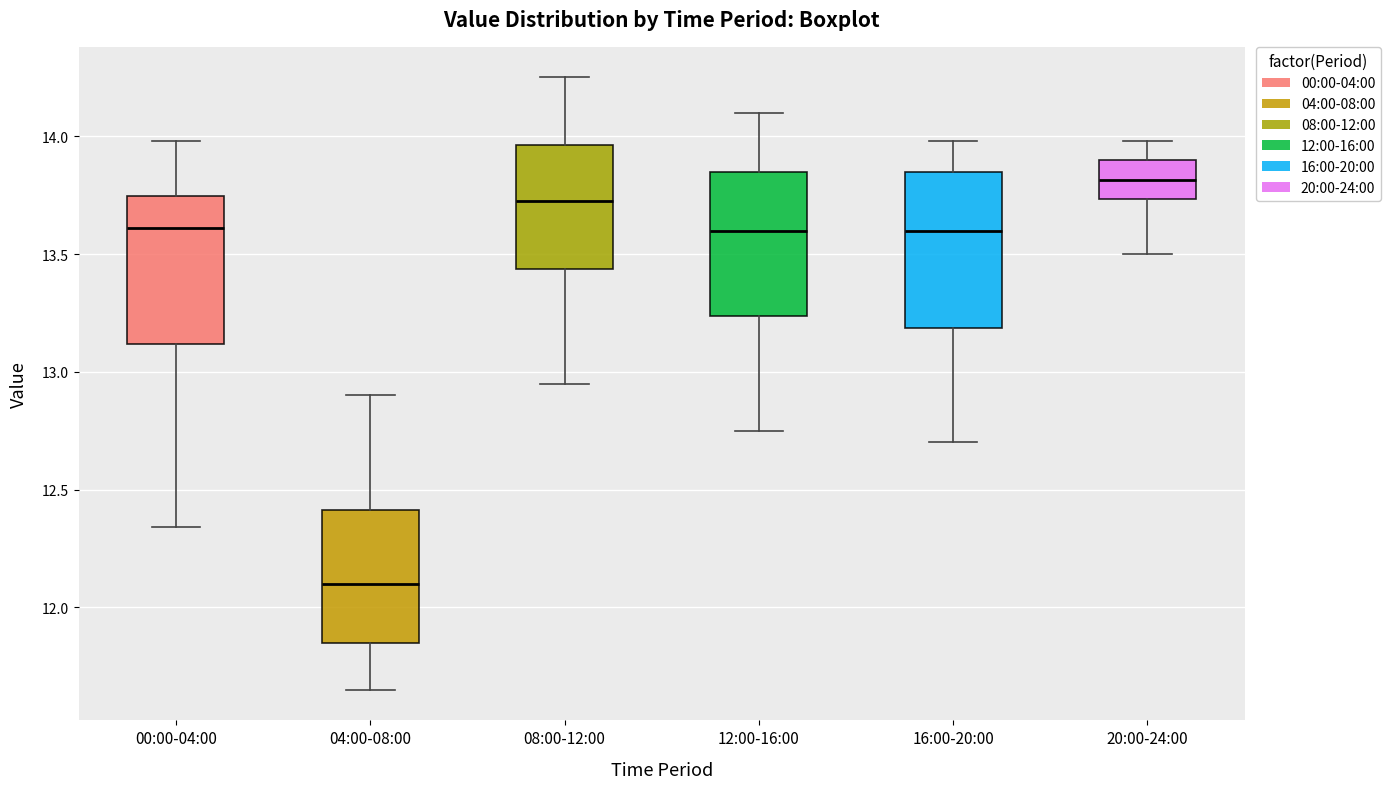

Where does the upper whisker of the box for 00:00-04:00 end on the y-axis? The values are not printed on the chart, so give them approximately, as read against the axis.

14.00